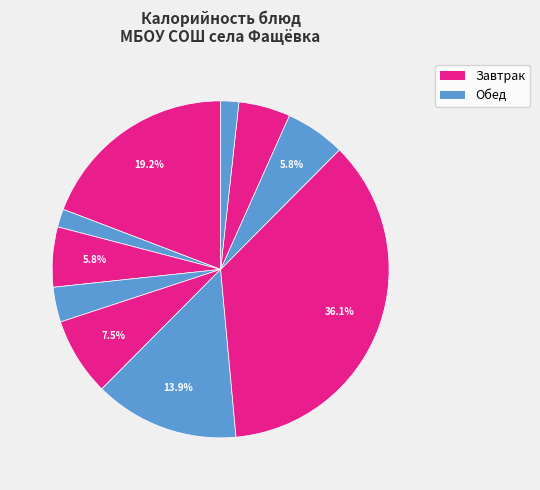

How many slices are in this pie chart?

10